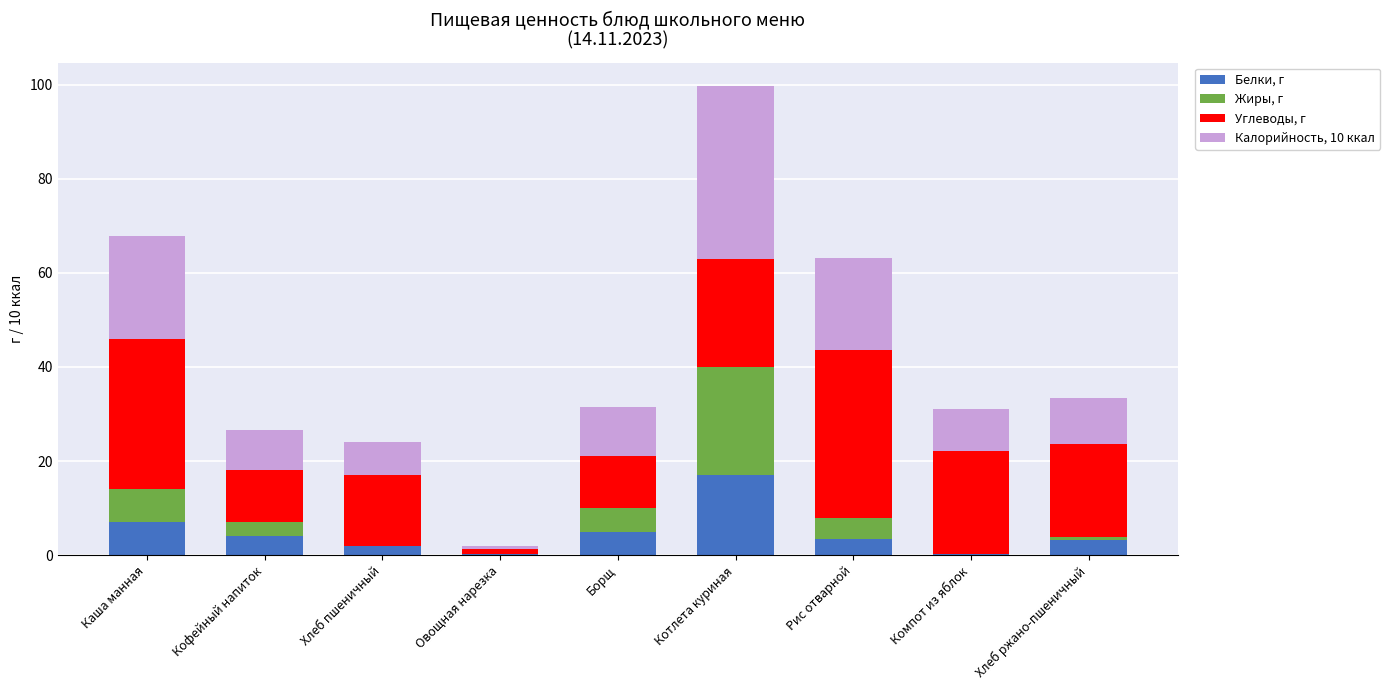

What is the maximum value for Белки, г?

17.0